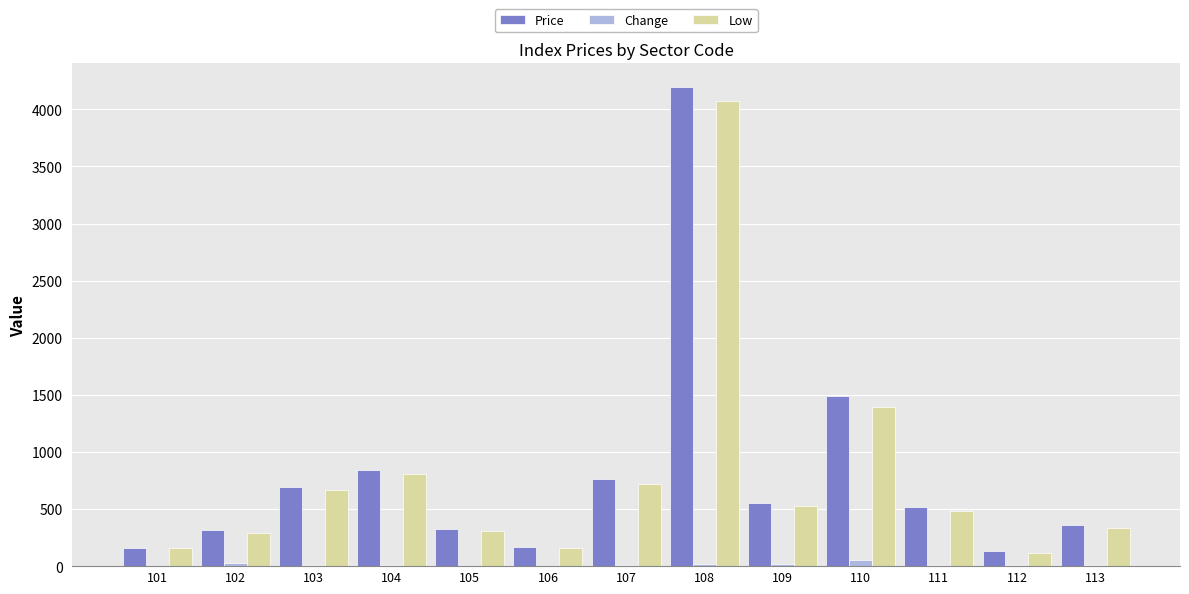

Between 104 and 109, which series saw the biggest shift?

Price